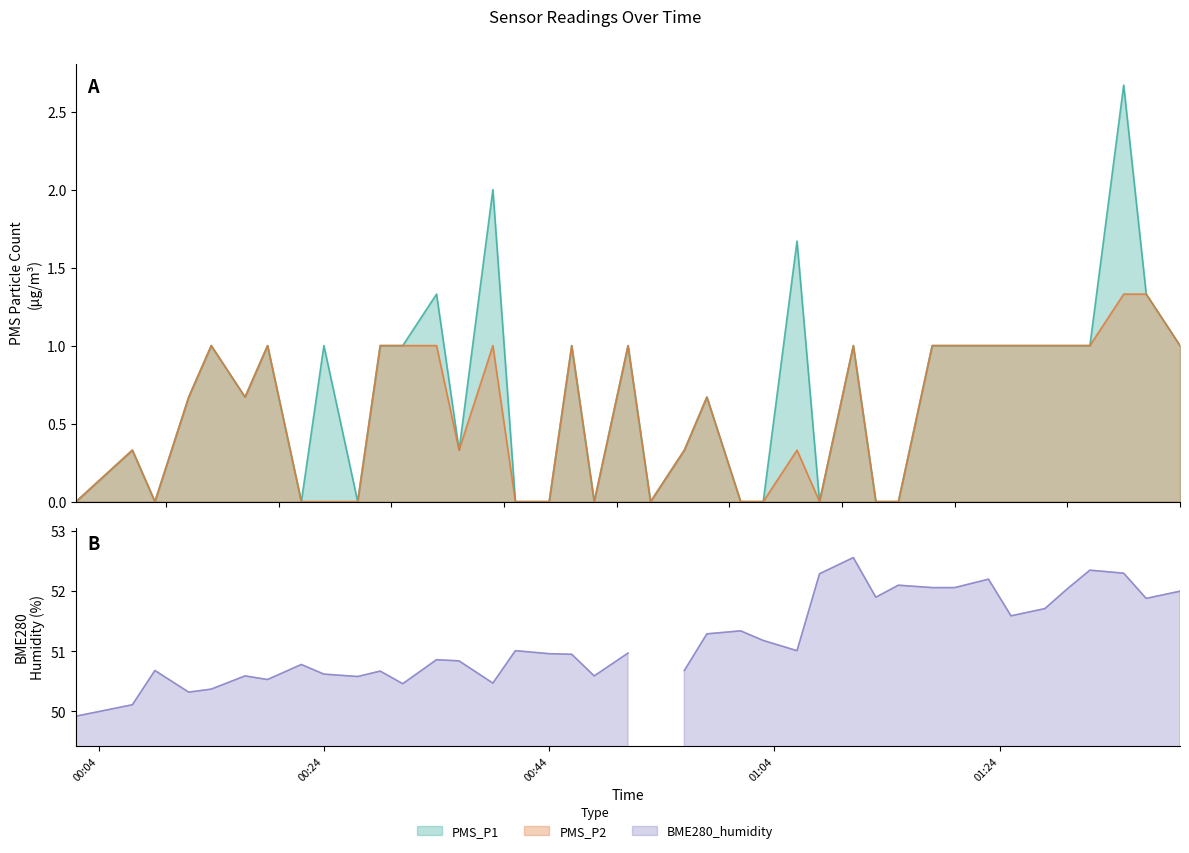

What is the value of the PMS_P2 point at the 20th from the left?

1.0